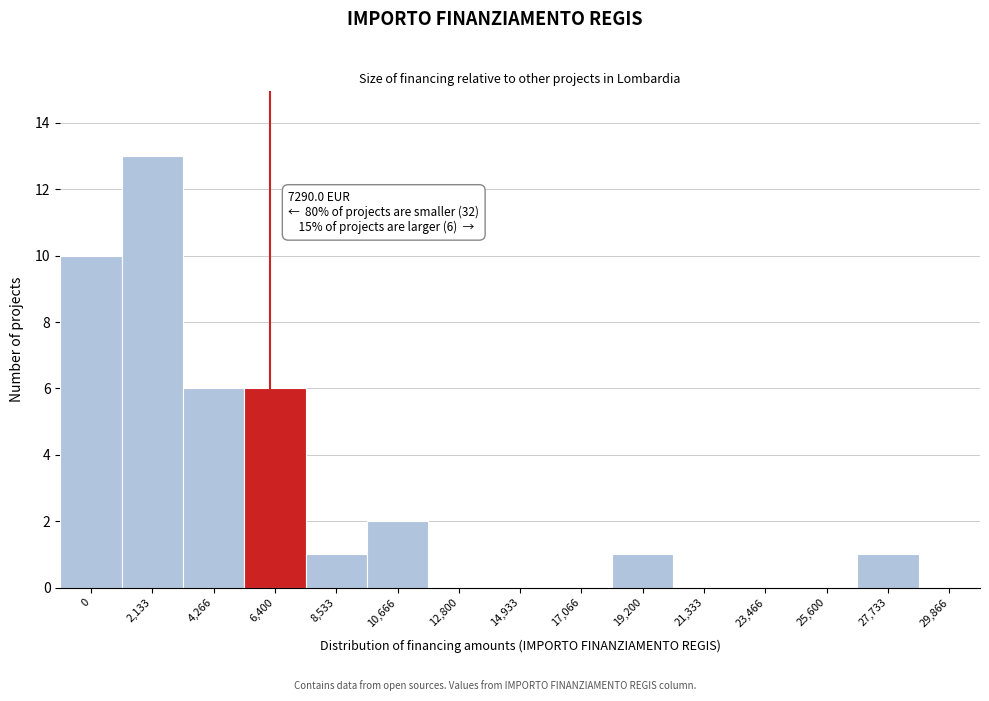

Reading left to right, what are all the values shown in this chart?

0=10	2,133=13	4,266=6	6,400=6	8,533=1	10,666=2	12,800=0	14,933=0	17,066=0	19,200=1	21,333=0	23,466=0	25,600=0	27,733=1	29,866=0